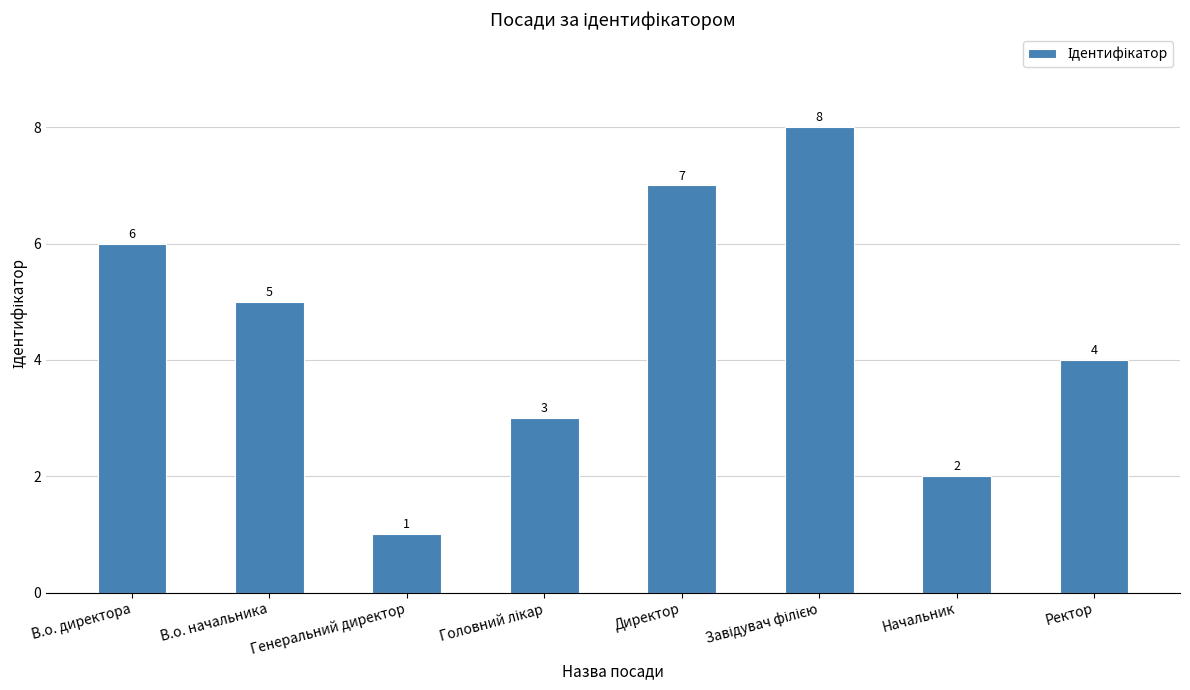

Which category has the lowest value across all series?

Генеральний директор